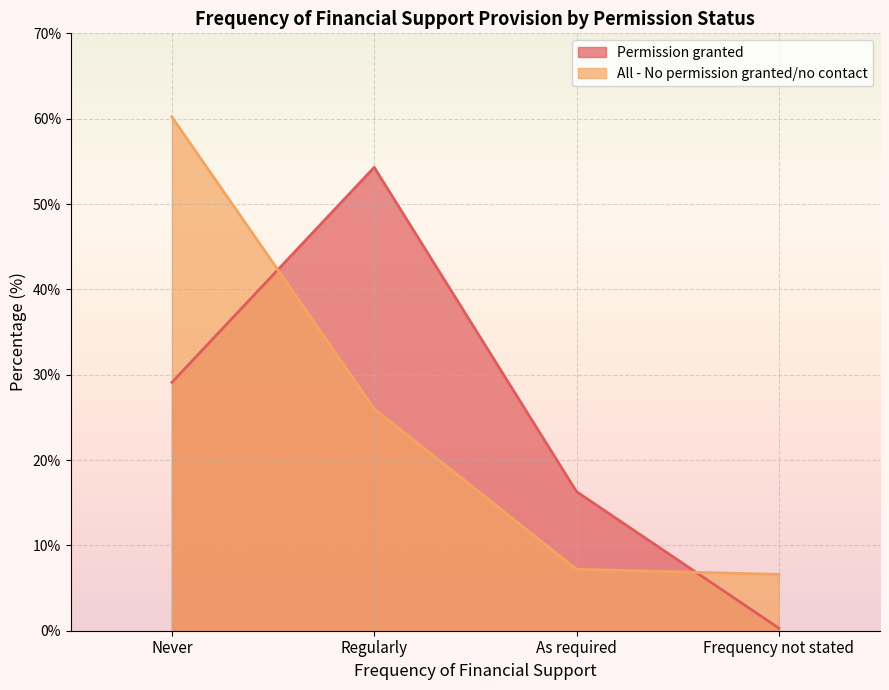

The value of All - No permission granted/no contact at Frequency not stated is 11.5. True or false?

False